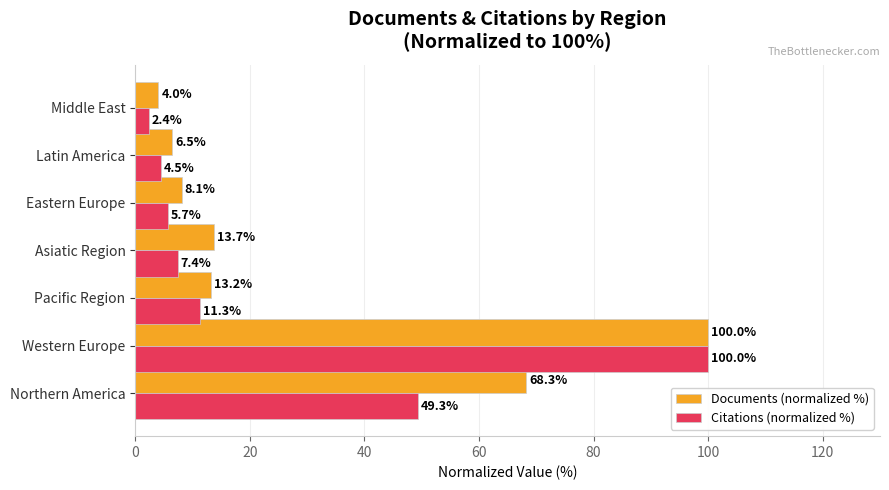

The Documents (normalized %) series shows 100.0 at Western Europe. True or false?

True